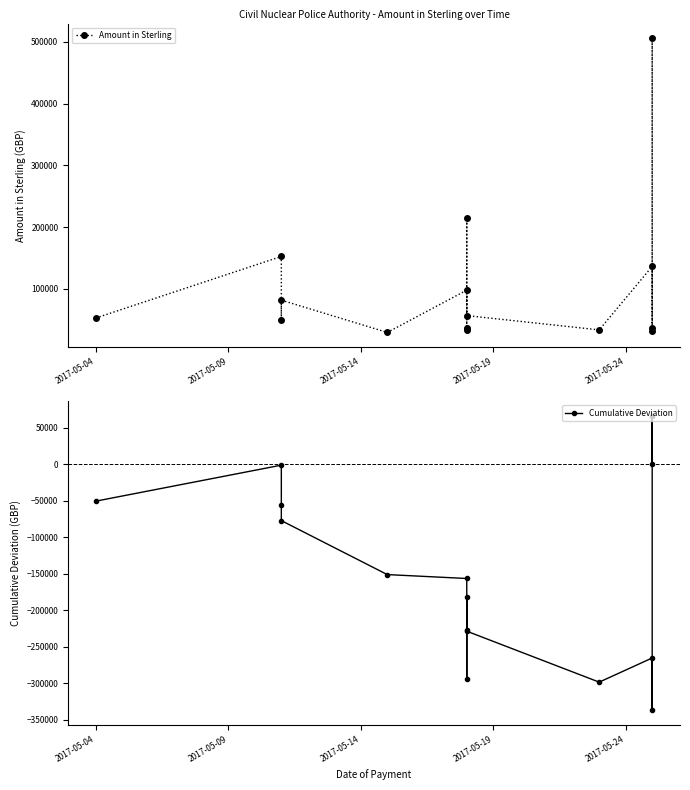

Is the value of Amount in Sterling at 2017-05-04 greater than the value of Cumulative Deviation at 6?

Yes